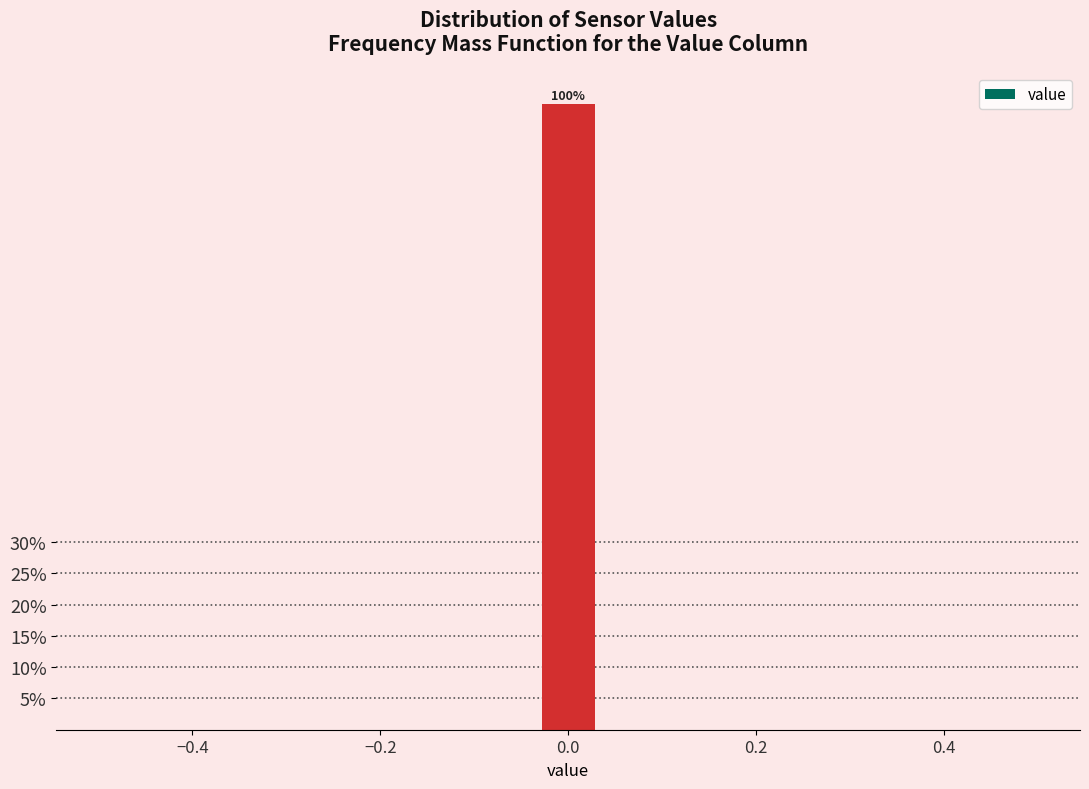

Read against the x-axis, roughly where is the centre of the tallest bar?

0.00